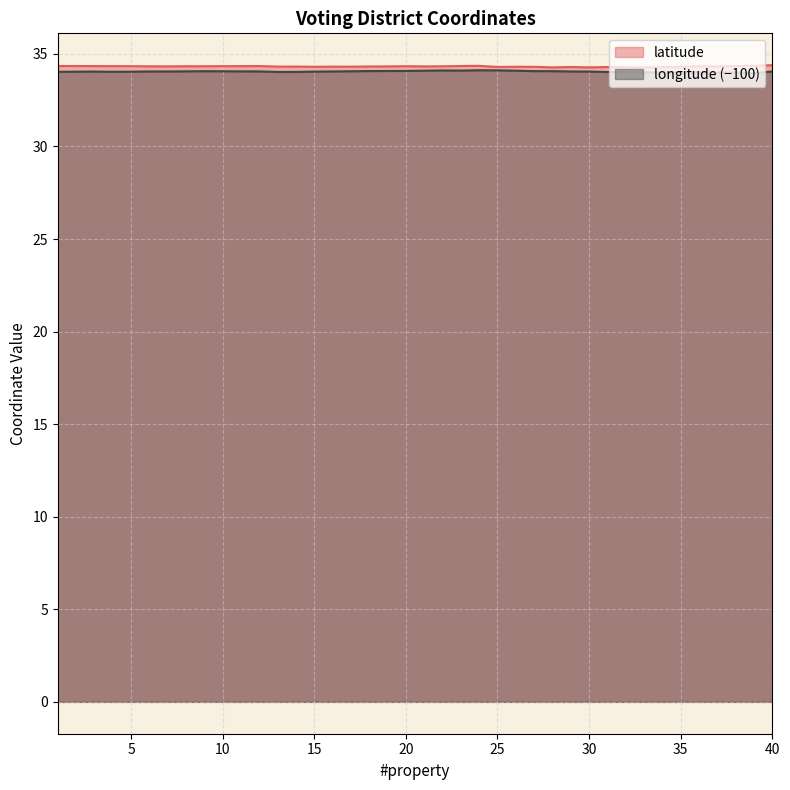

How many lines are shown in the chart?

2